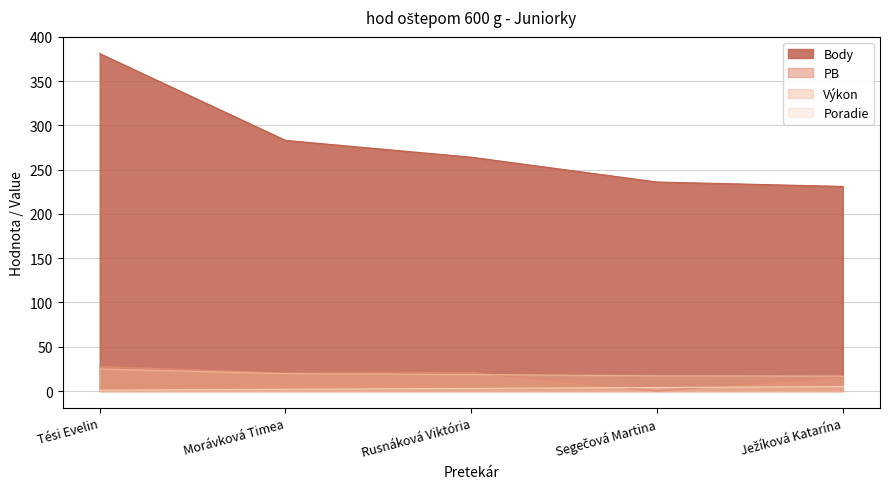

What is the average value of the Poradie series?

3.0